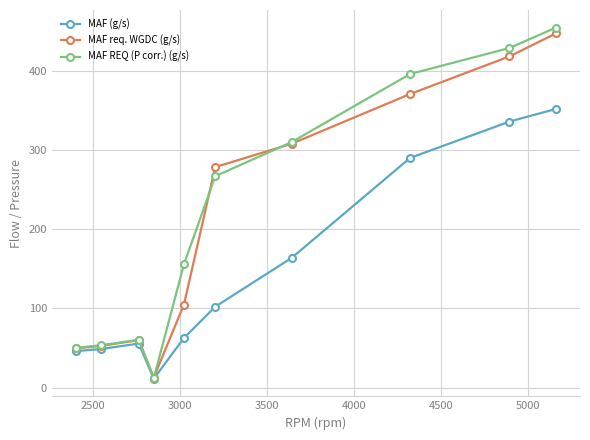

What is the lowest value of the MAF REQ (P corr.) (g/s) series?

11.8